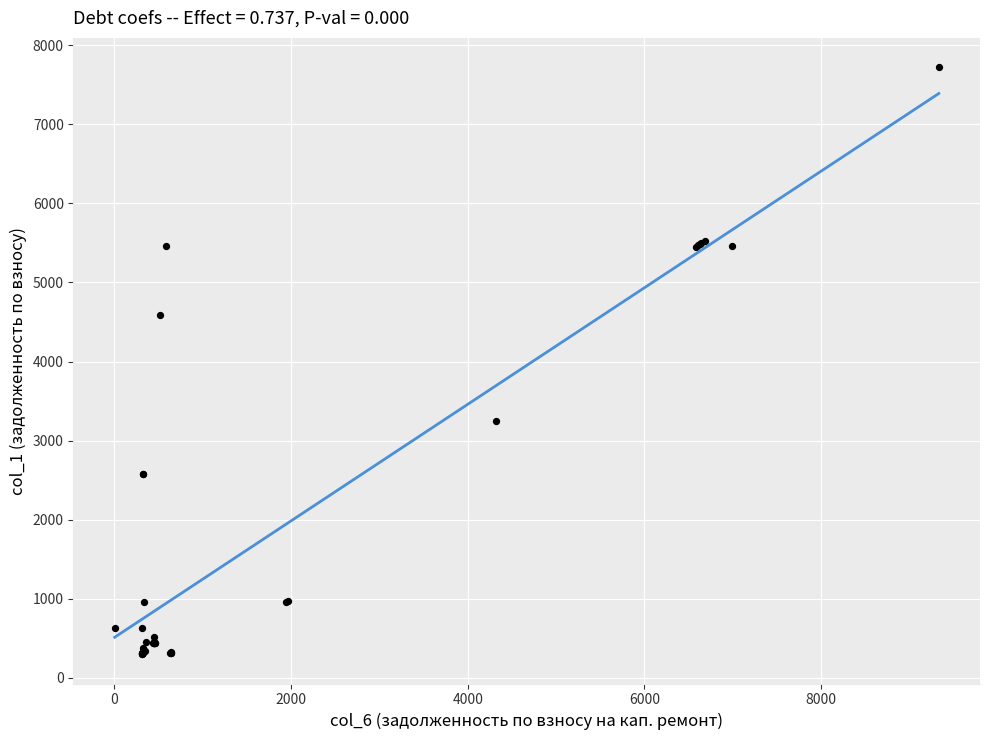

What Y value in the scatter plot is closest to 4010?

4593.1